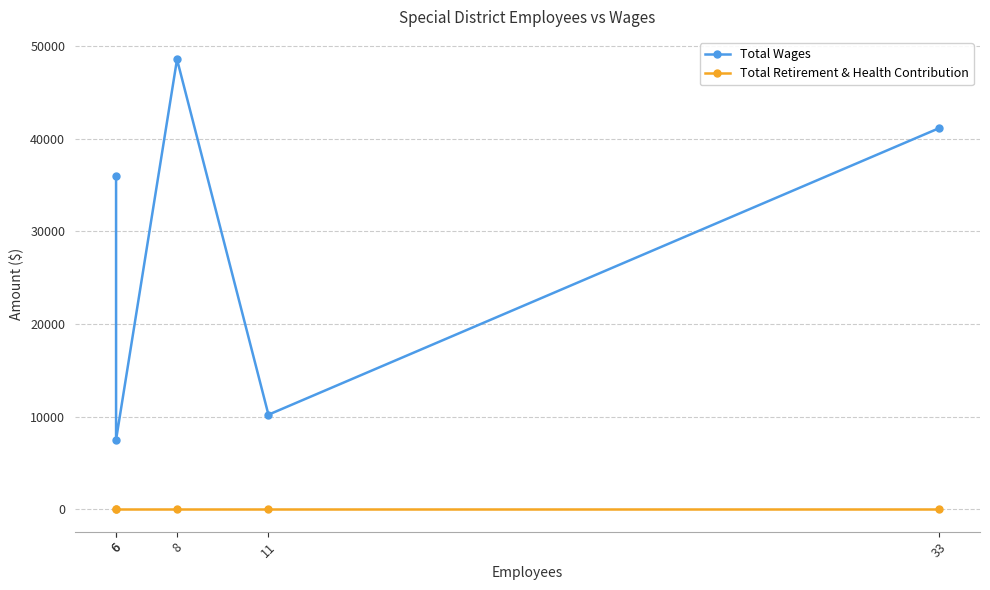

Which series has the largest range (max minus min)?

Total Wages